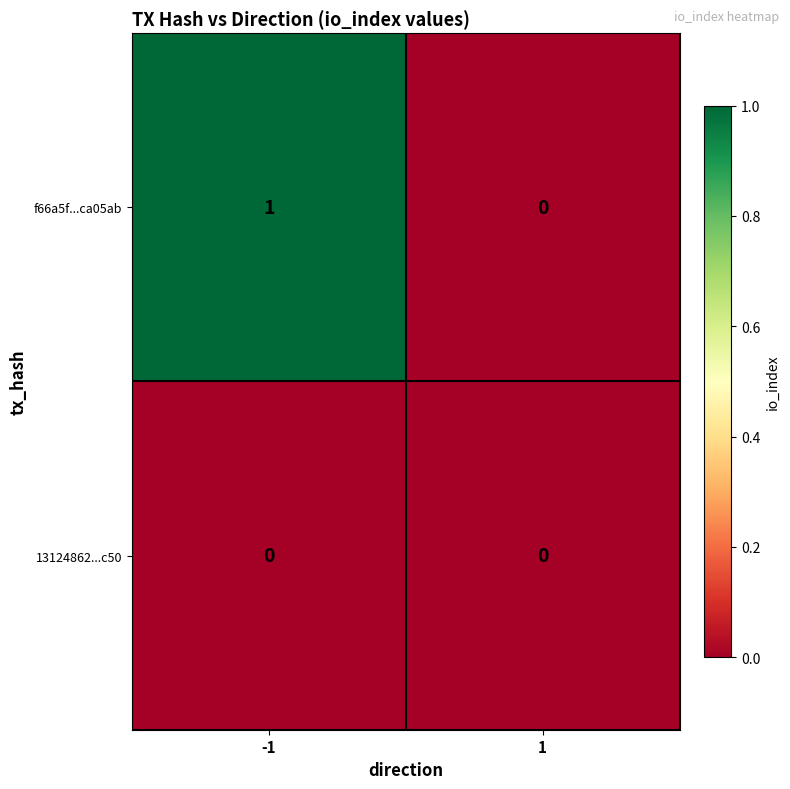

List the series in order of their overall mean, highest first.

f66a5f...ca05ab, 13124862...c50